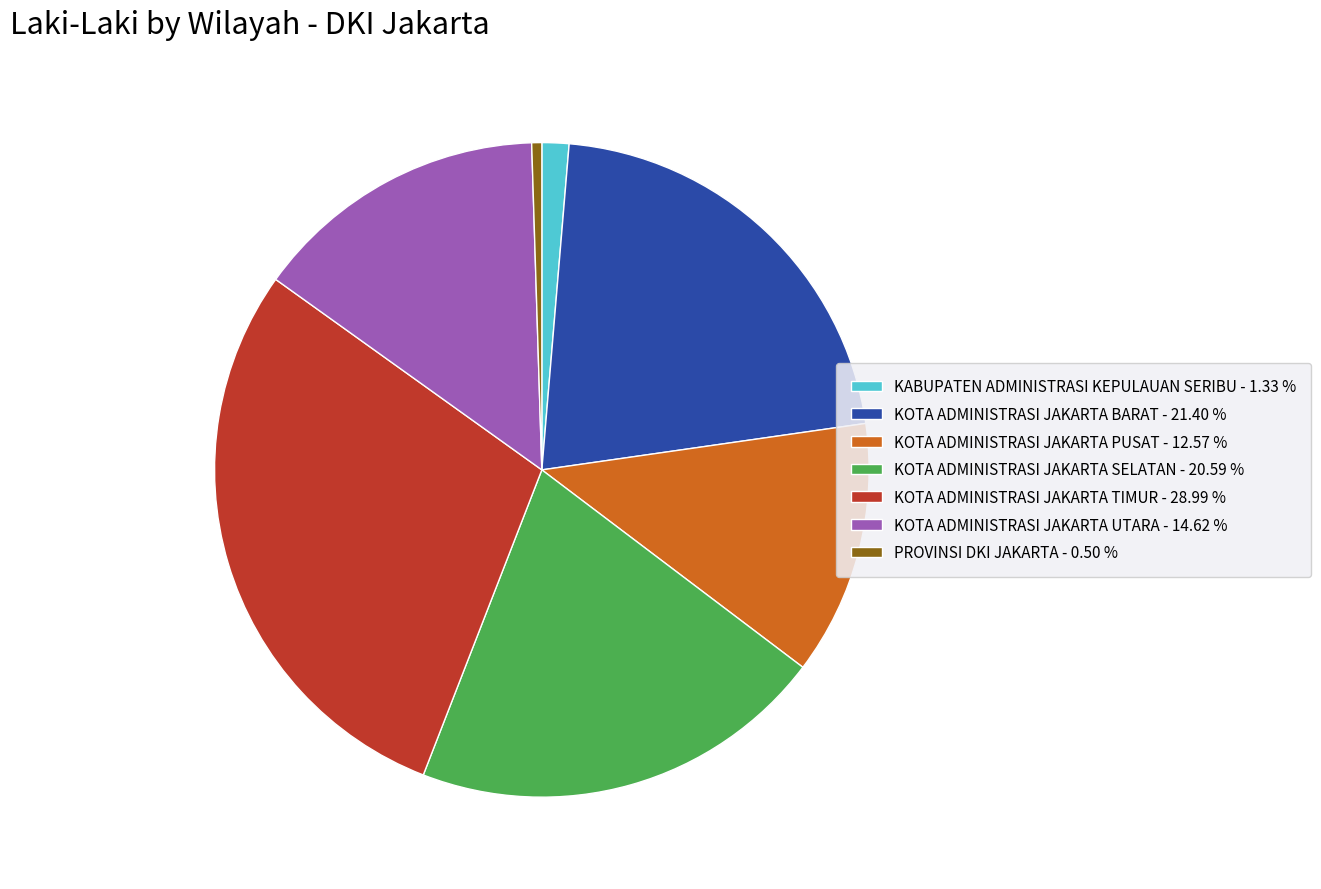

Is it true that KOTA ADMINISTRASI JAKARTA BARAT is 13% of the pie?

False